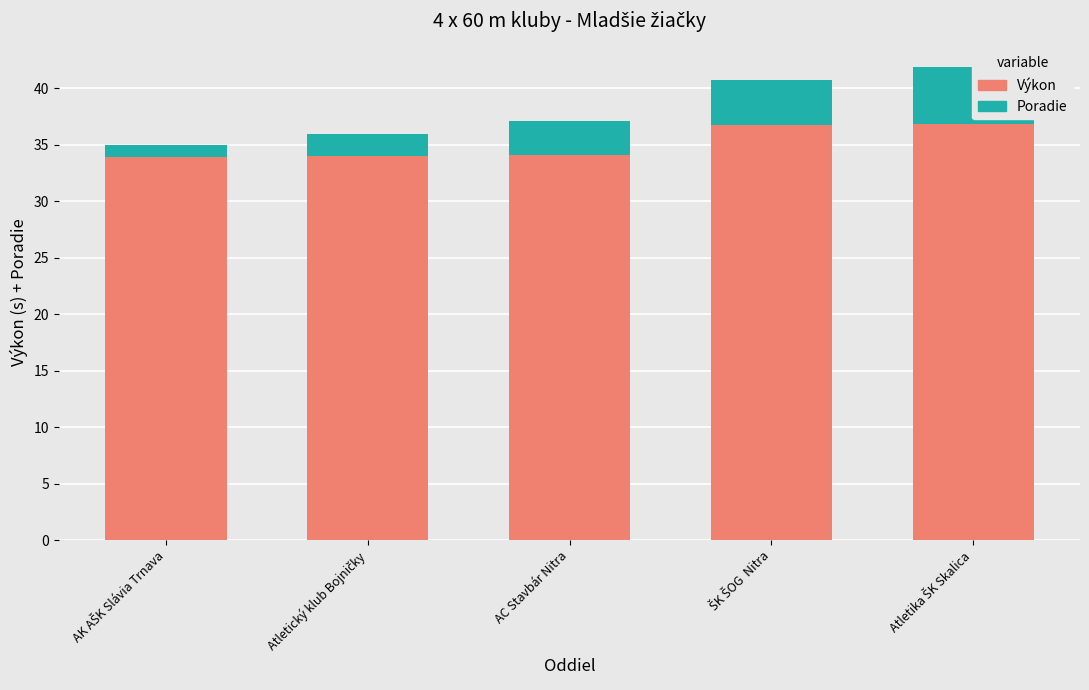

What position from the right is ŠK ŠOG  Nitra?

2